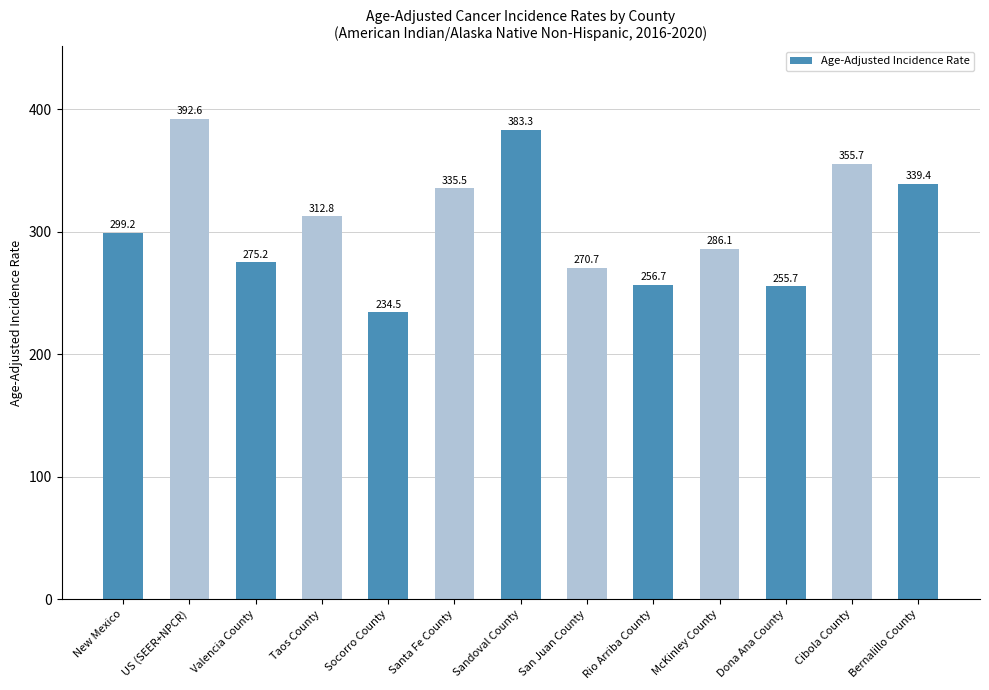

Is it true that the value at Dona Ana County is 255.7?

True